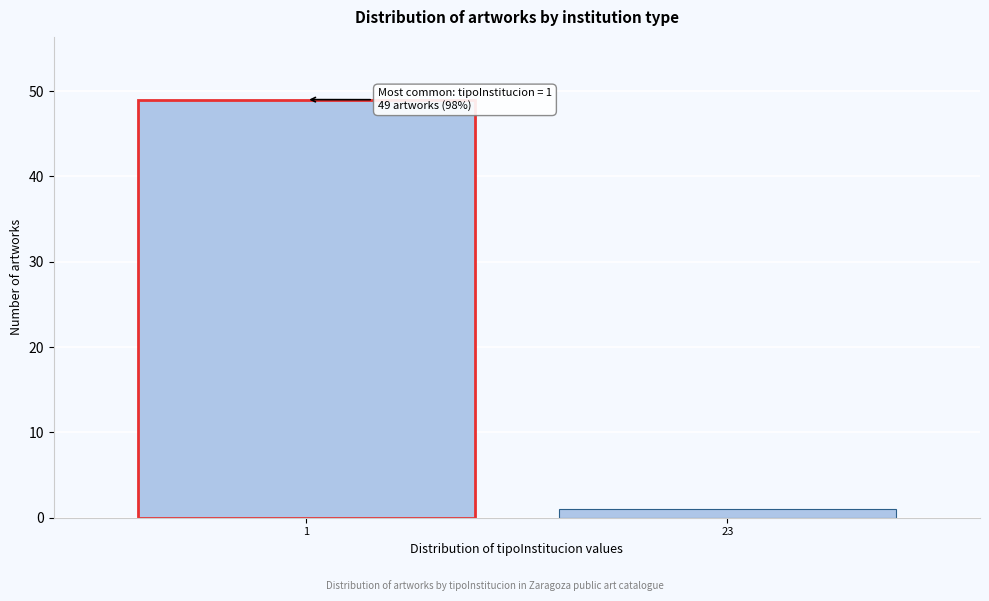

Reading right to left, what are all the values shown in this chart?

23=1	1=49